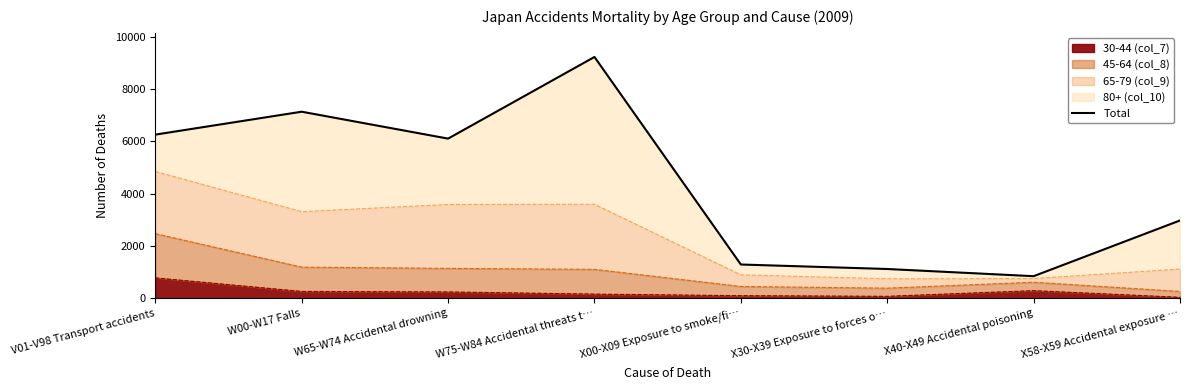

Is it true that the value at V01-V98 Transport accidents is 1560?

False